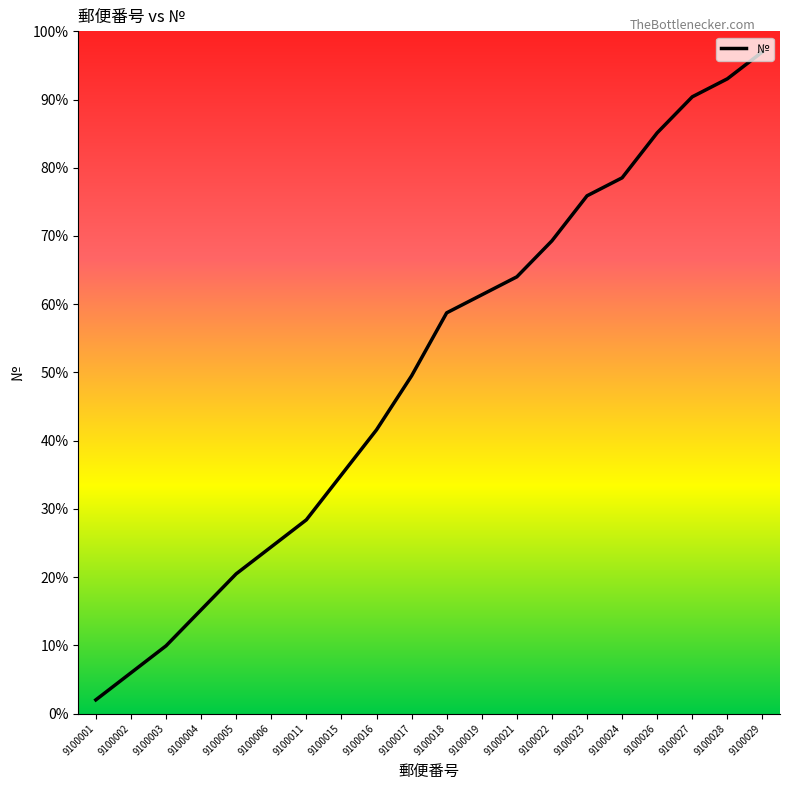

Is this an area chart (filled region under the line)?

No